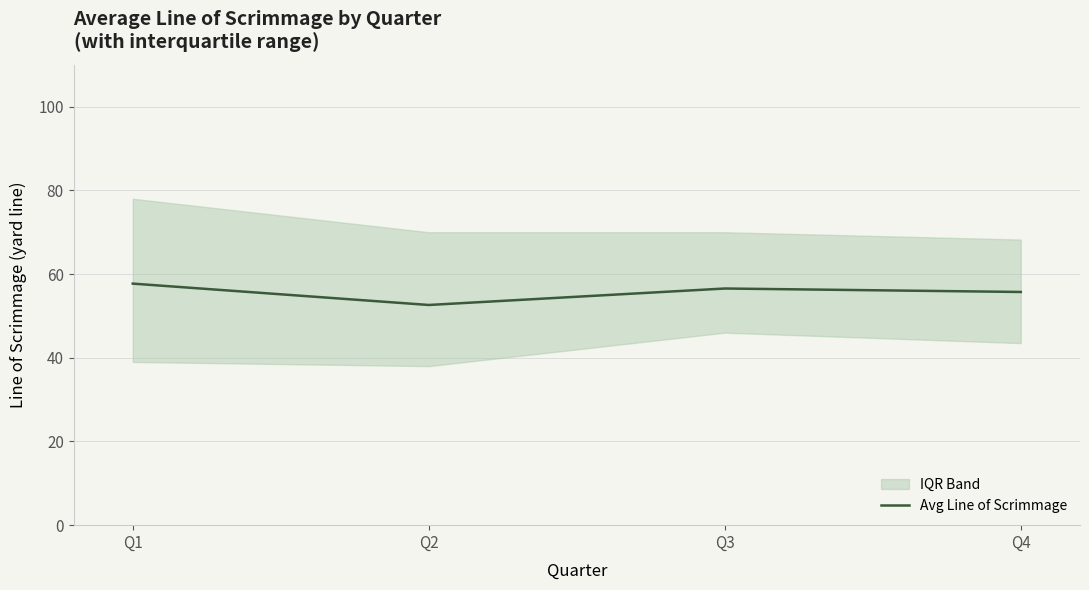

What is the value of the 2nd point from the left?

52.6